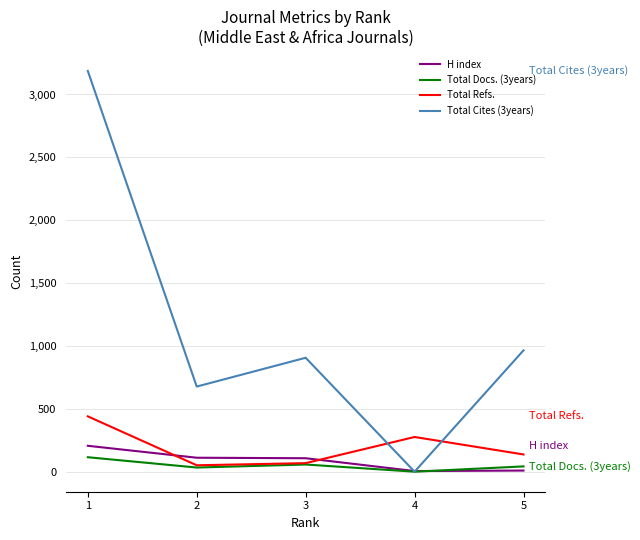

Which series has the largest range (max minus min)?

Total Cites (3years)